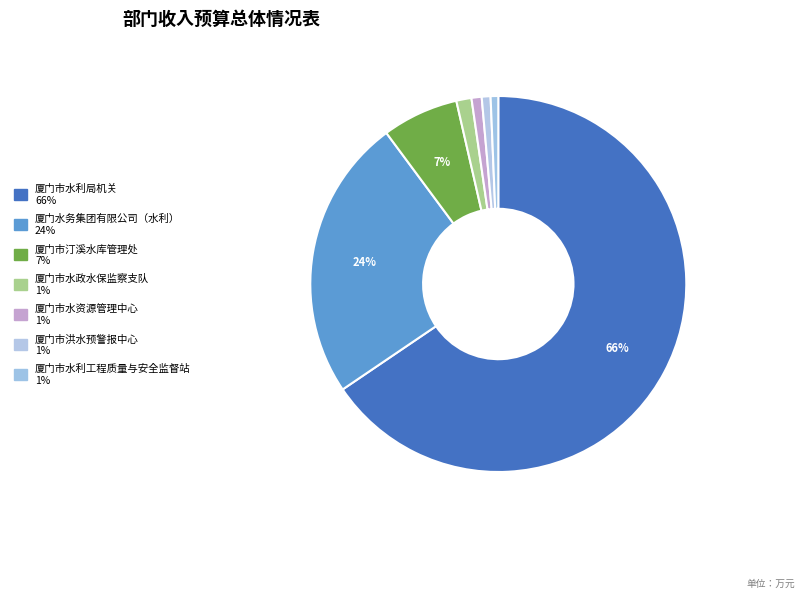

Is it true that 厦门市水利工程质量与安全监督站 is 14% of the pie?

False